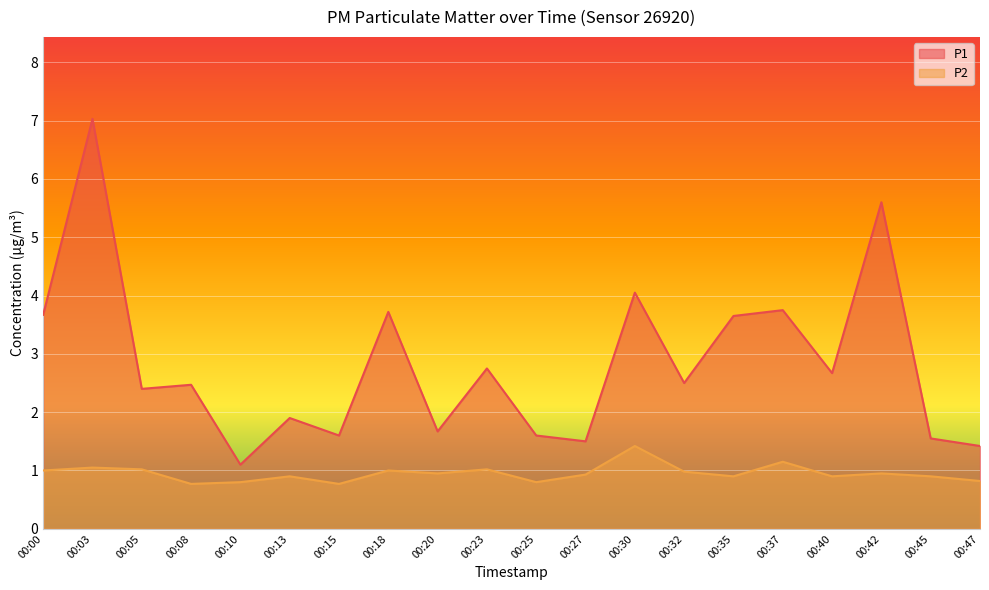

True or false: P1 and P2 intersect in this chart.

False